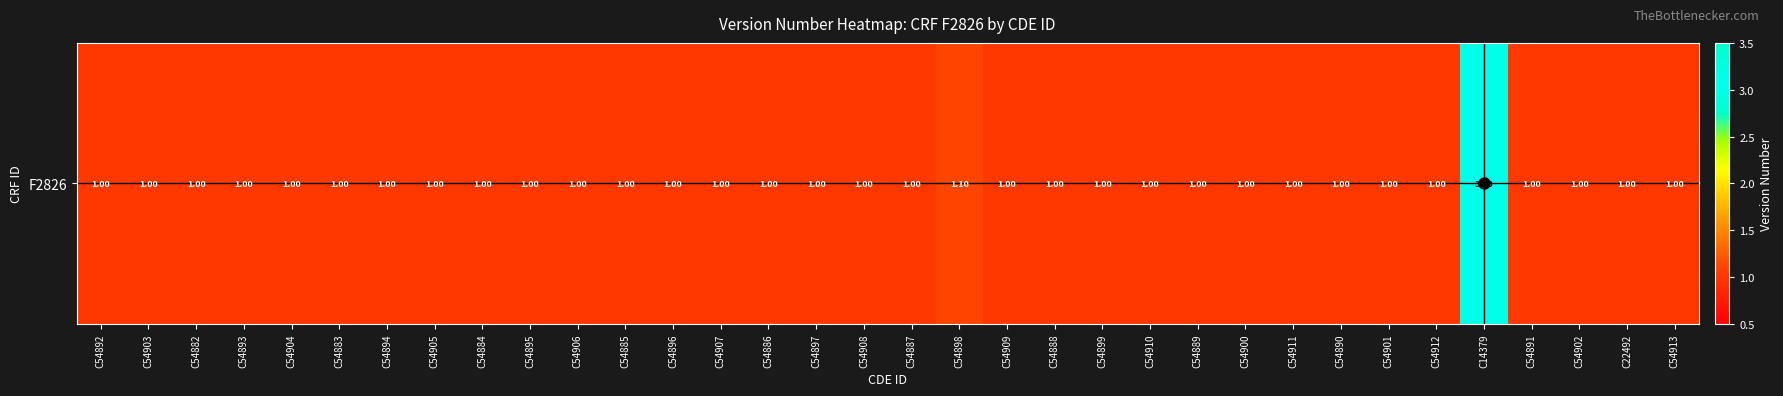

Rank the categories by value from lowest to highest.

C54892, C54903, C54882, C54893, C54904, C54883, C54894, C54905, C54884, C54895, C54906, C54885, C54896, C54907, C54886, C54897, C54908, C54887, C54909, C54888, C54899, C54910, C54889, C54900, C54911, C54890, C54901, C54912, C54891, C54902, C22492, C54913, C54898, C14379